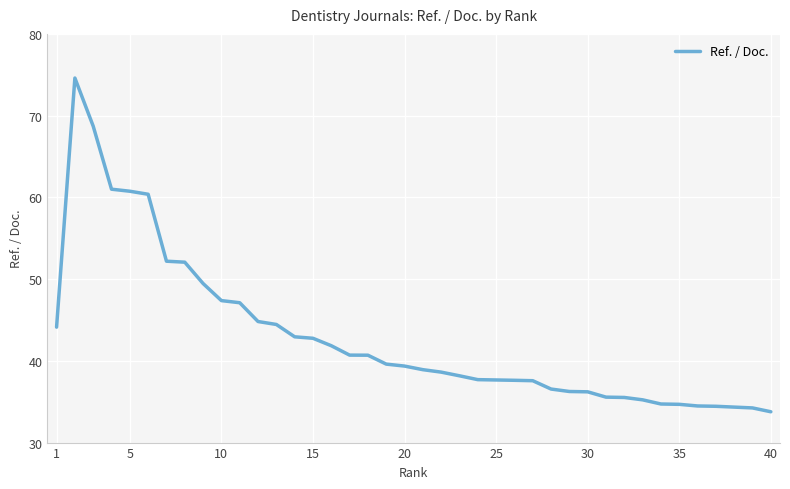

How many distinct data groups are displayed?

1